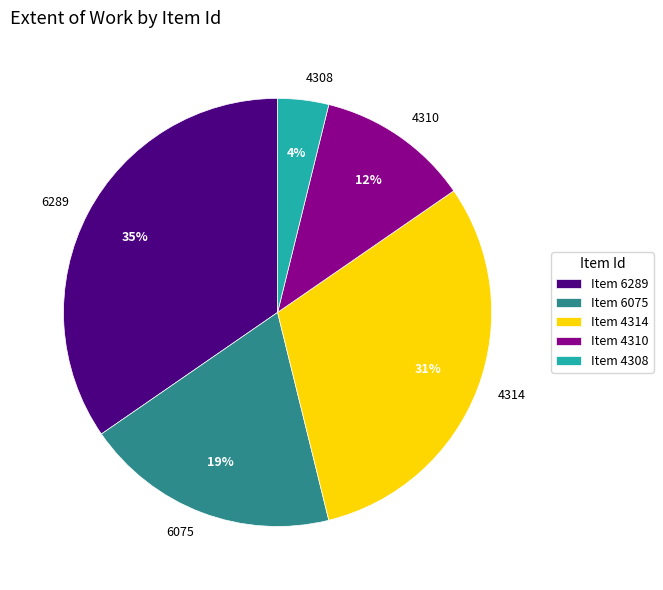

What is the smallest slice in the pie chart?

4308